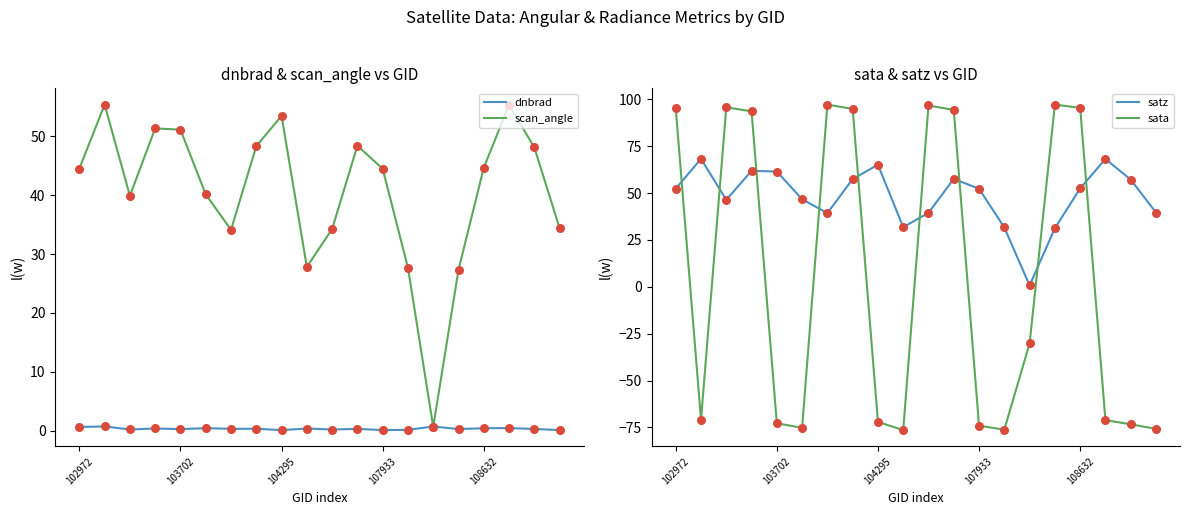

At how many categories does at least one series exceed -23?

20